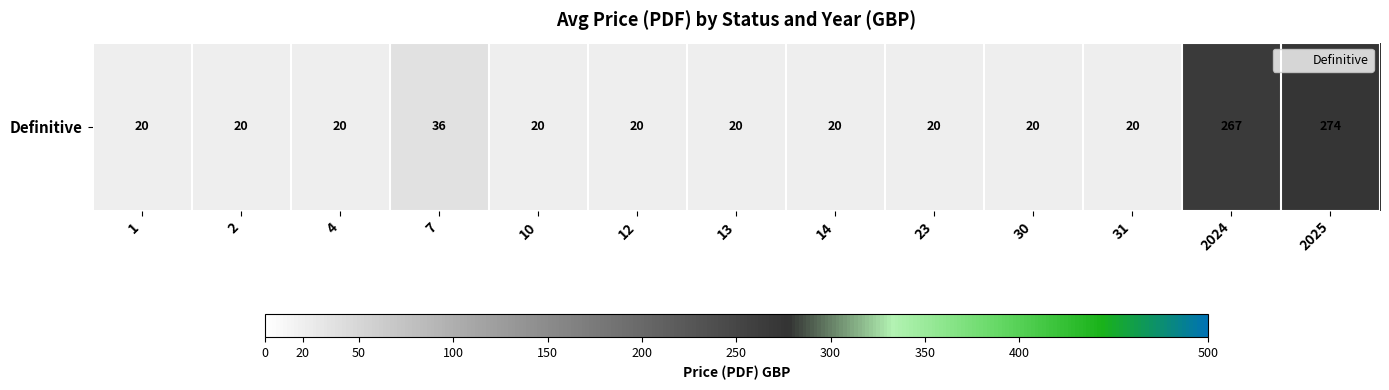

Is it true that the value at 13 is 20?

True